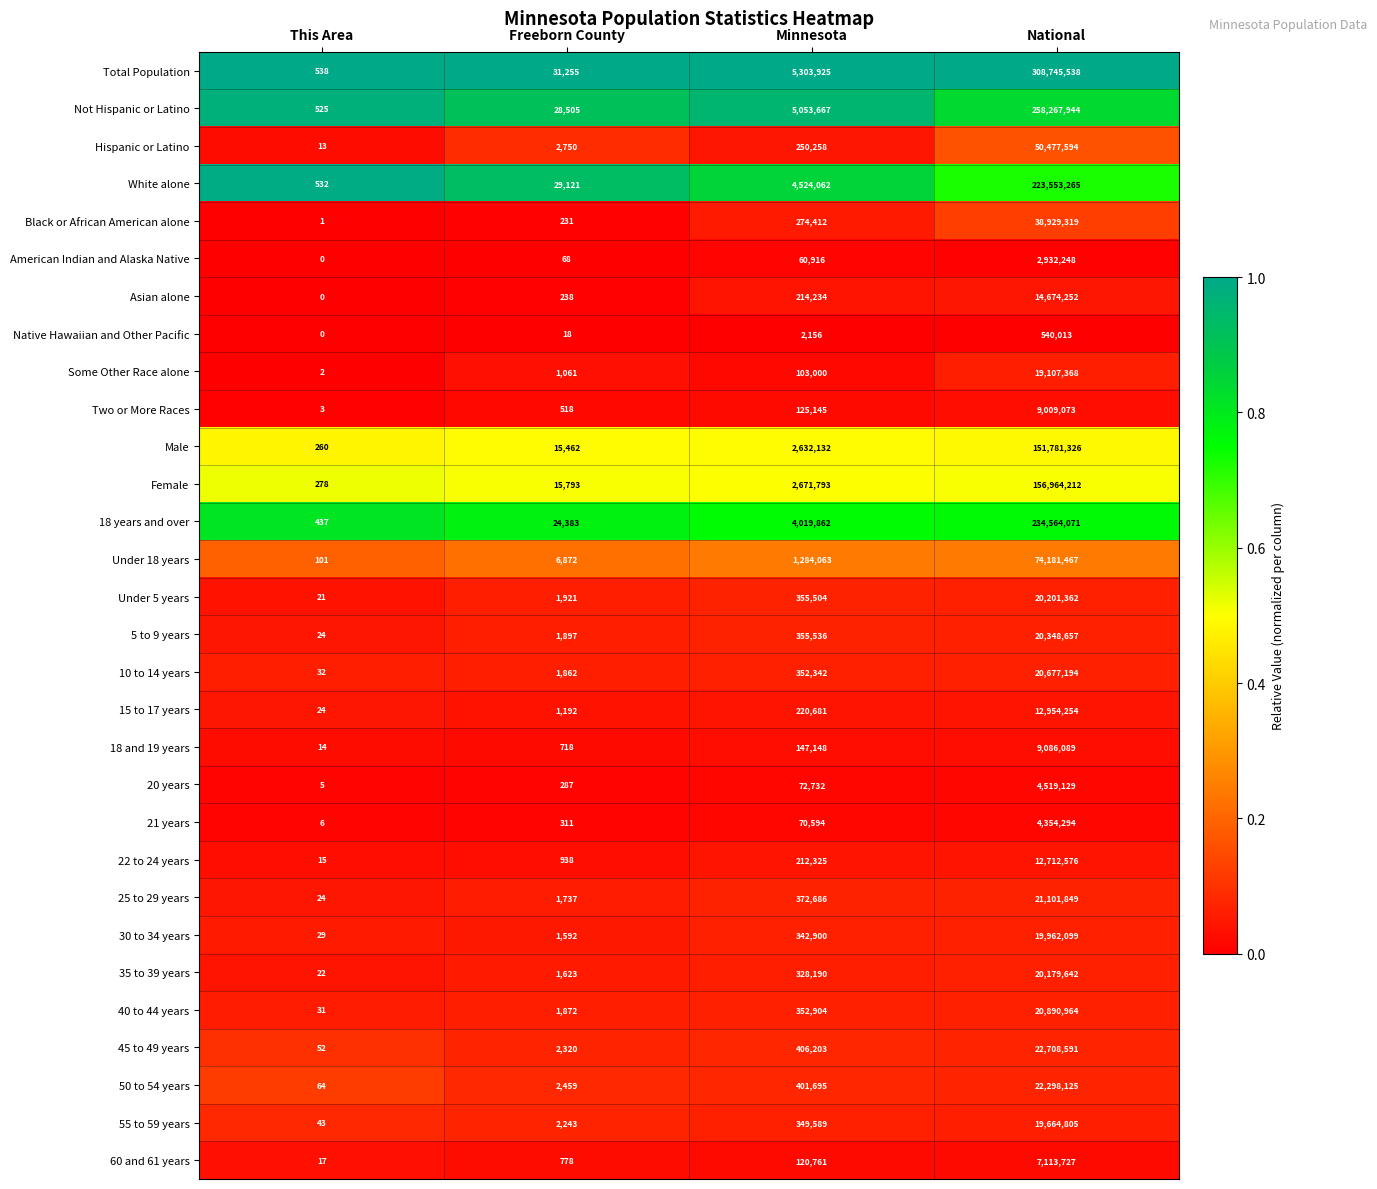

How many series are shown in this chart?

30